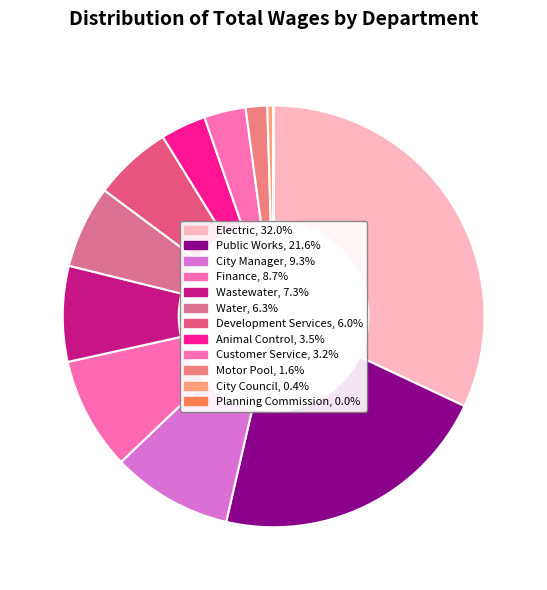

Which category has the biggest portion of the pie?

Electric